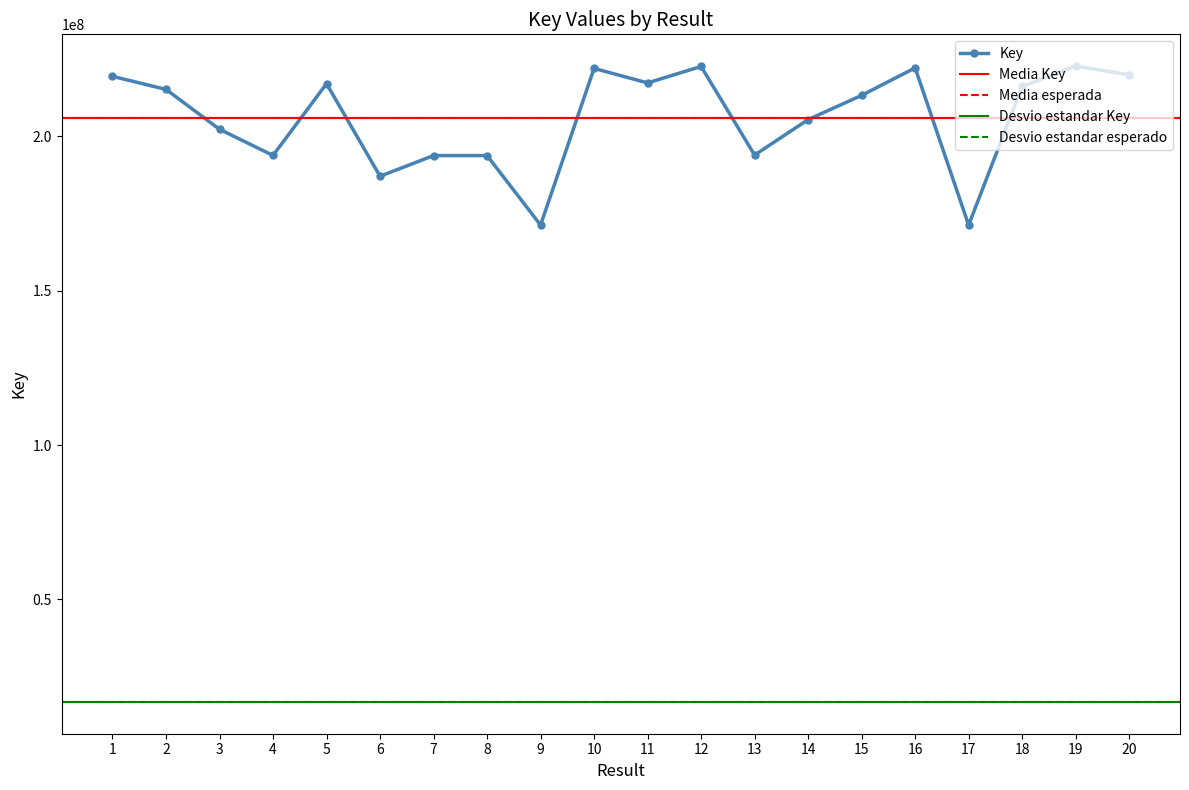

What is the value of the 14th point from the left?

205466750